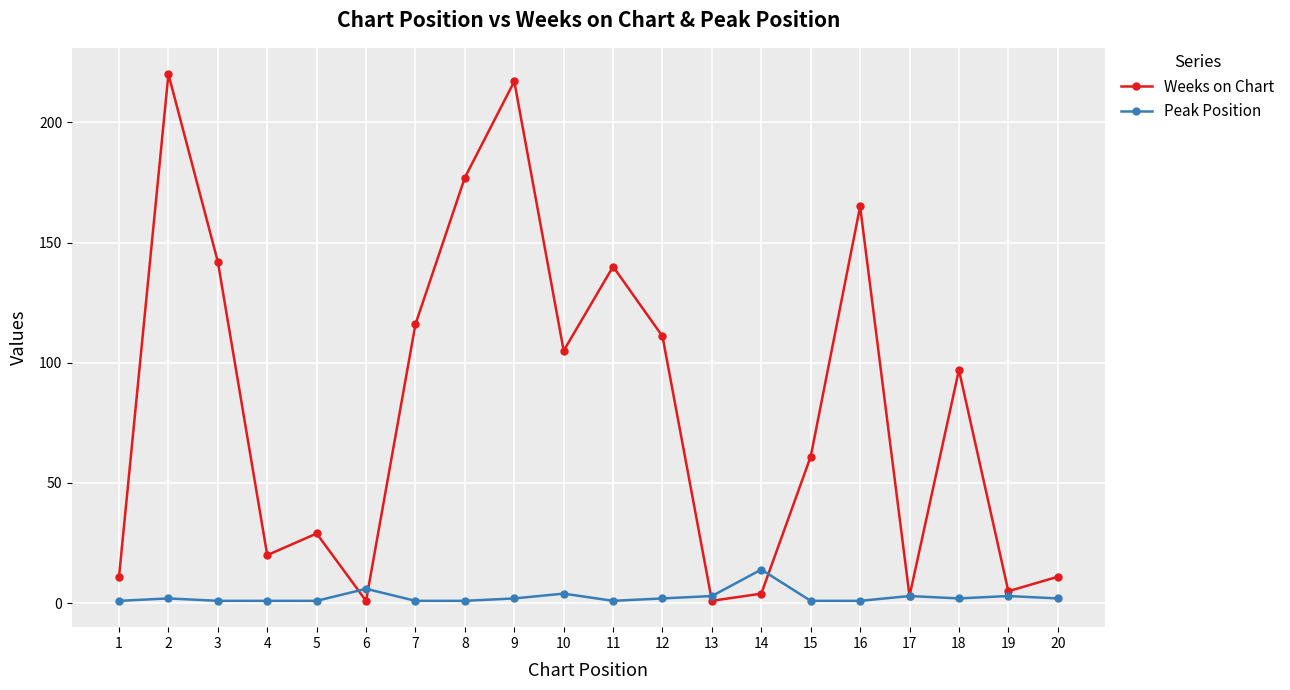

In Weeks on Chart, how many points are higher than both neighbors (excluding endpoints)?

6